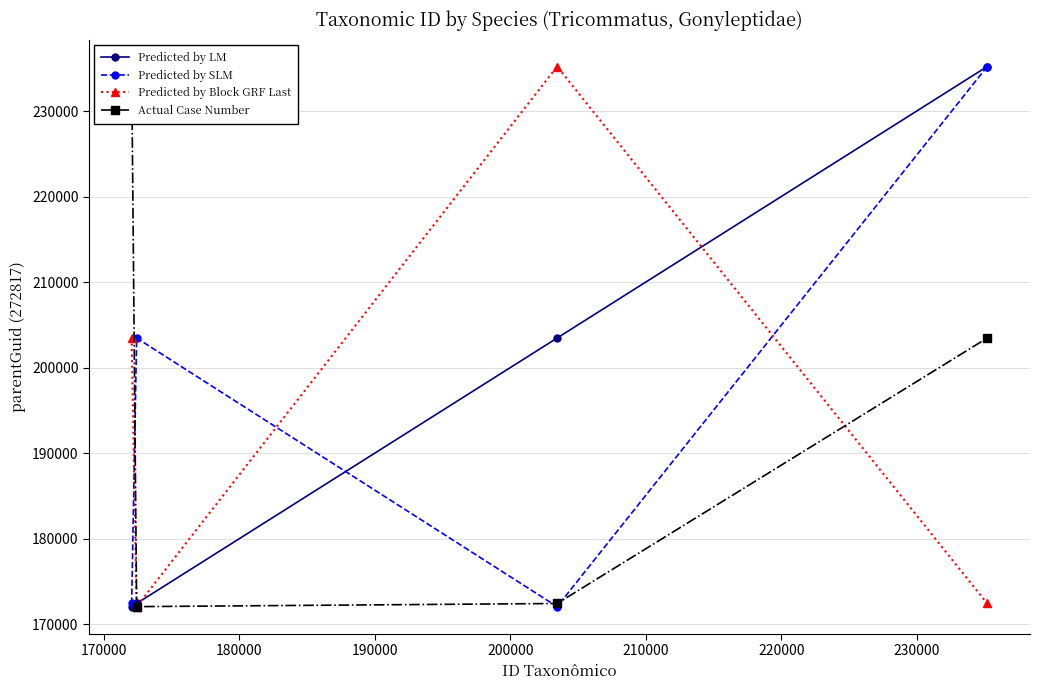

Reading left to right, extract all data points from this chart.

Predicted by LM: 172052	172419	203457	235201
Predicted by SLM: 172419	203457	172052	235201
Predicted by Block GRF Last: 203457	172052	235201	172419
Actual Case Number: 235201	172052	172419	203457